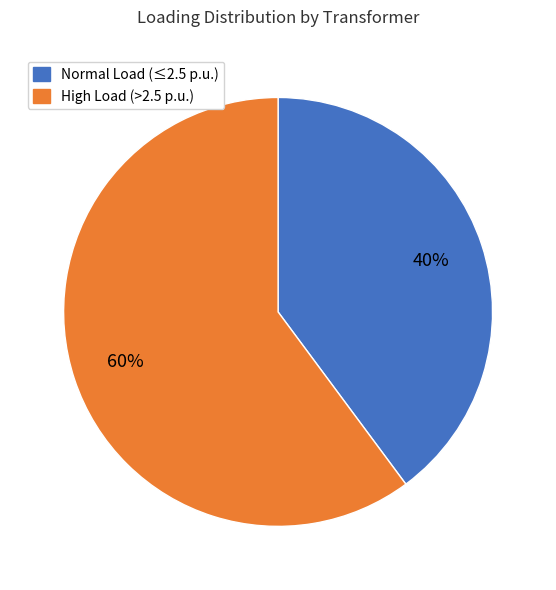

Count the number of slices in the pie.

2